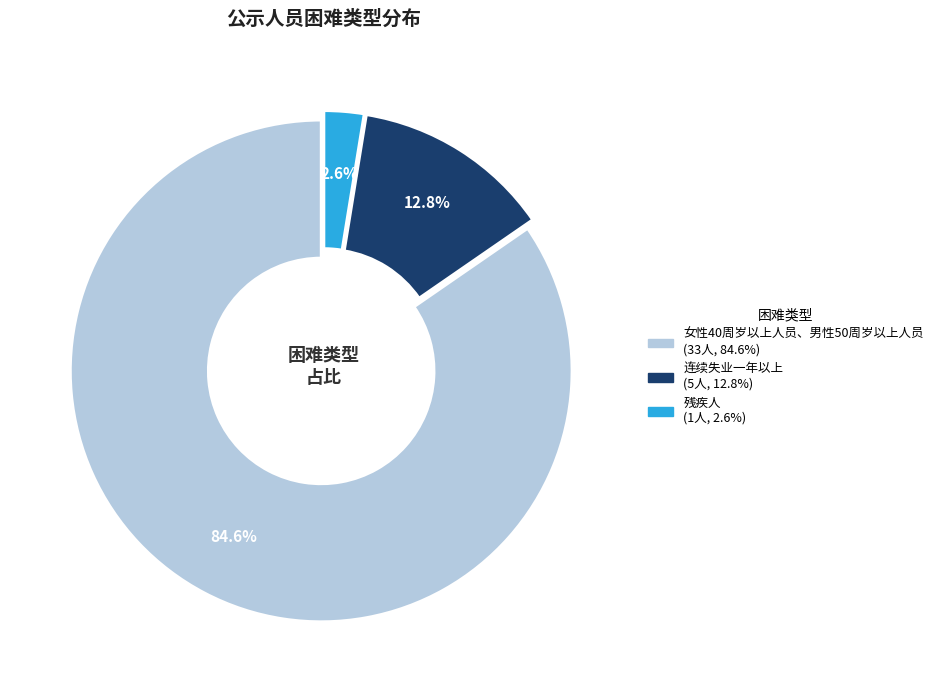

What percentage is the 残疾人 slice, to the nearest percent?

3%